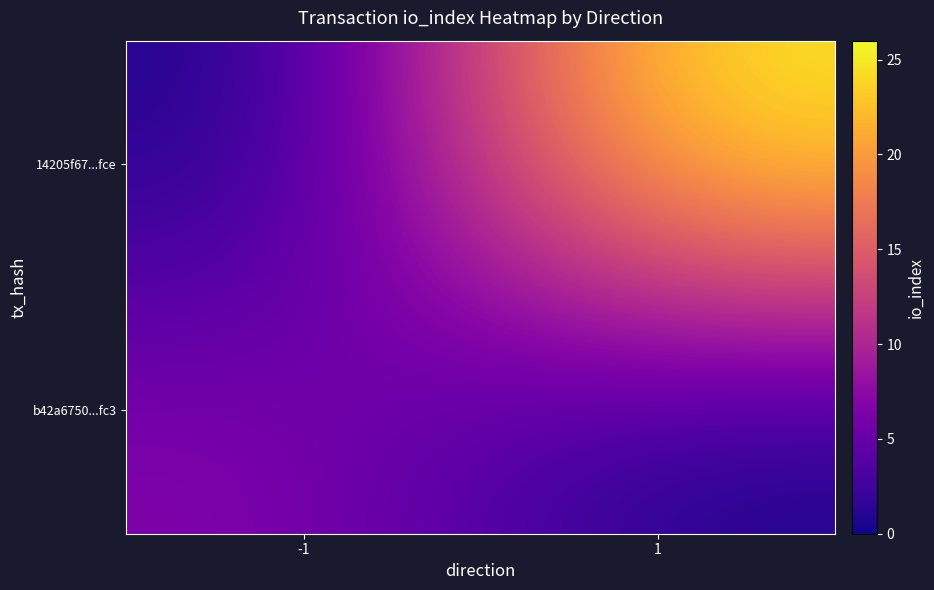

Reading right to left, list all the values displayed in this chart.

b42a6750...fc3: 1=0	-1=7
14205f67...fce: 1=26	-1=0